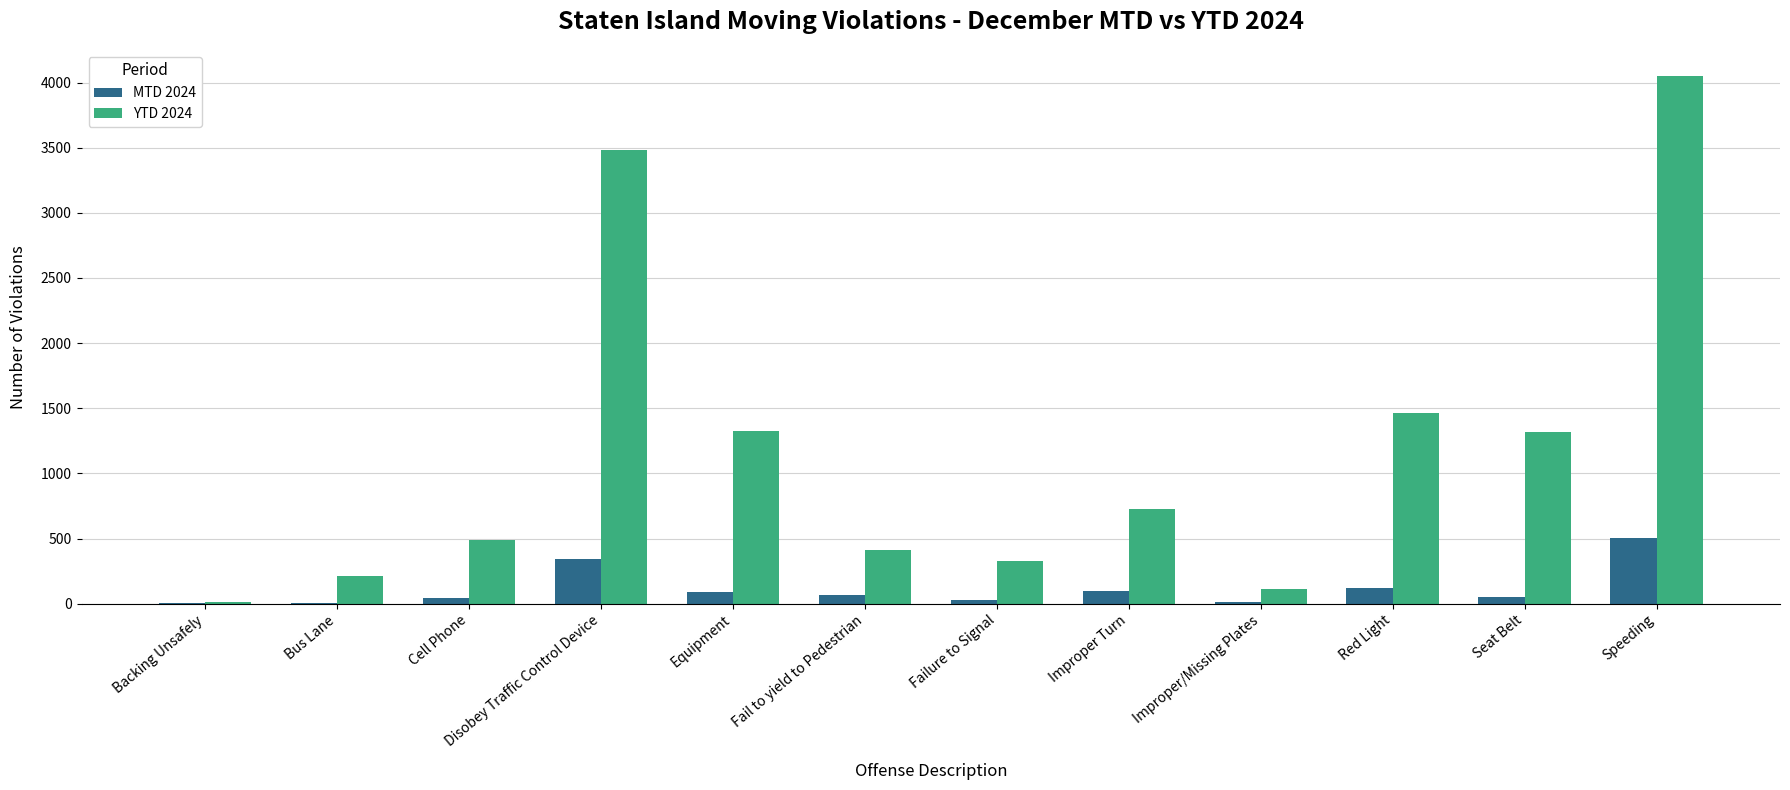

Is the value of MTD 2024 at Equipment greater than the value of YTD 2024 at Equipment?

No